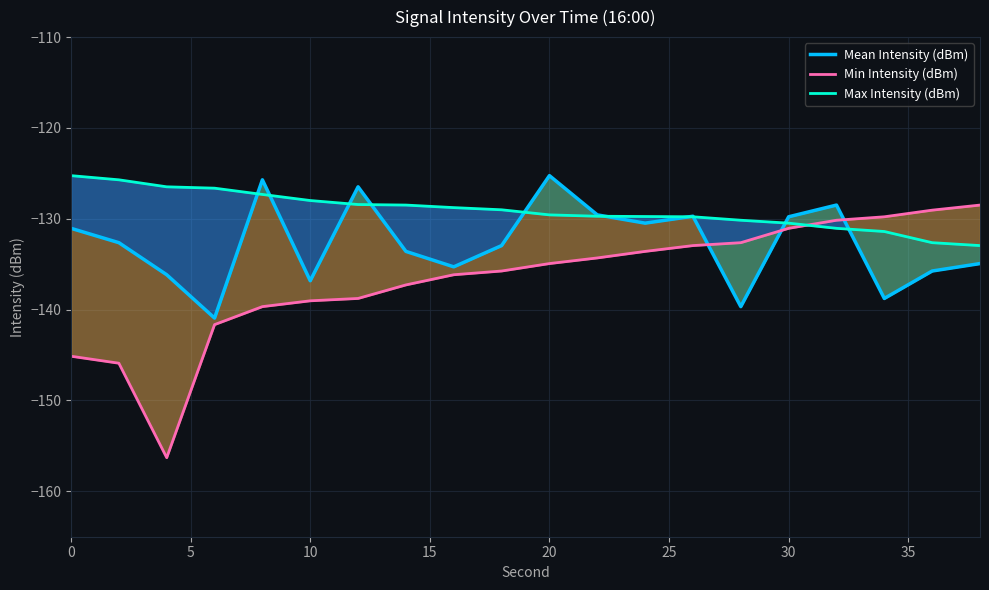

How many distinct data groups are displayed?

3